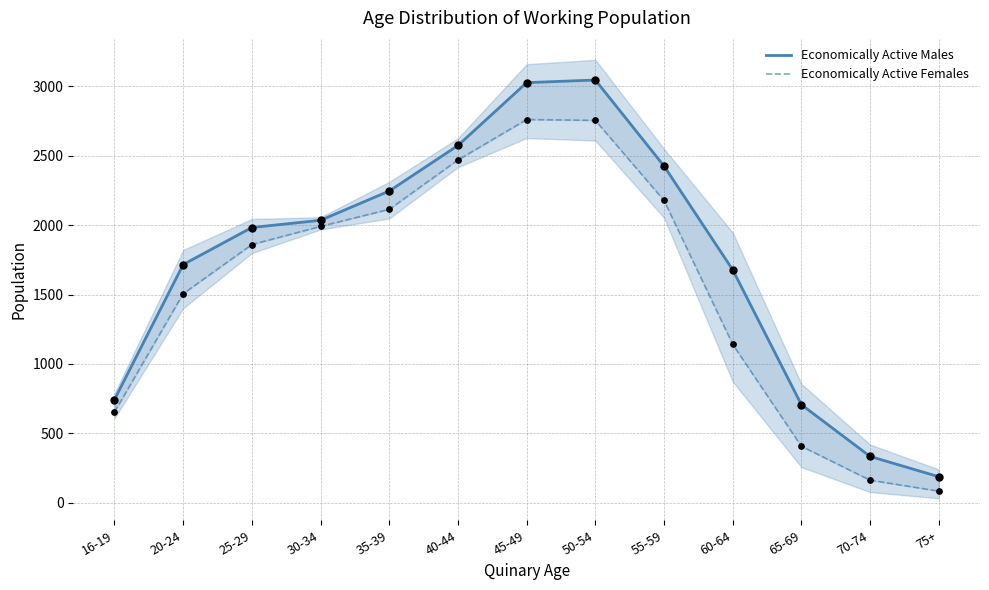

What is the total value across all series at 25-29?

3843